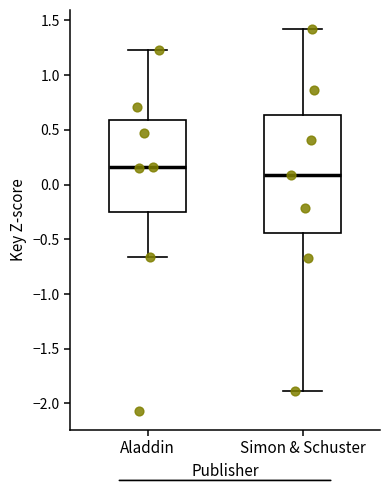

Reading left to right, read every box against the y-axis: the position of its median line, the range the box covers, and the ends of its whiskers. The values are not printed on the chart, so give them approximately, as read against the axis.

Aladdin: median 0.15, box -0.25 to 0.60, whiskers -0.65 to 1.25
Simon & Schuster: median 0.10, box -0.45 to 0.65, whiskers -1.90 to 1.40